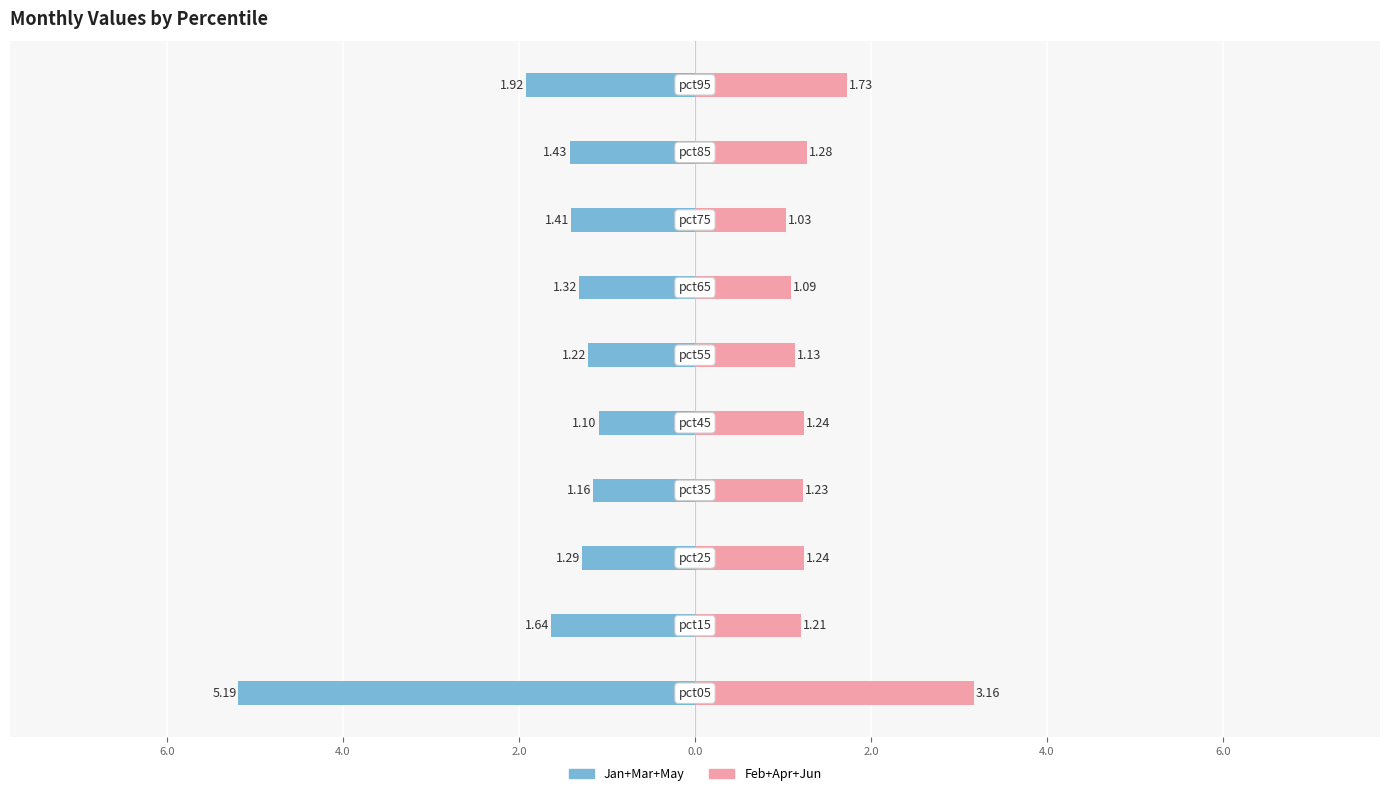

Which series has the widest spread of values?

Jan+Mar+May